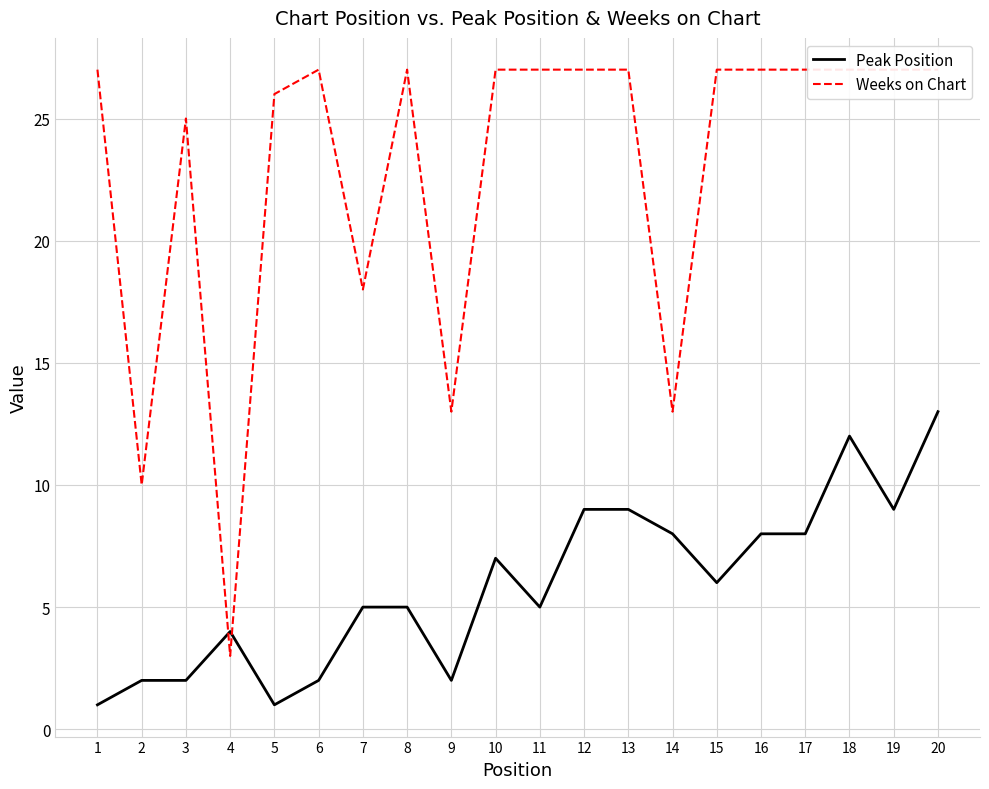

How many times do Peak Position and Weeks on Chart cross each other?

2